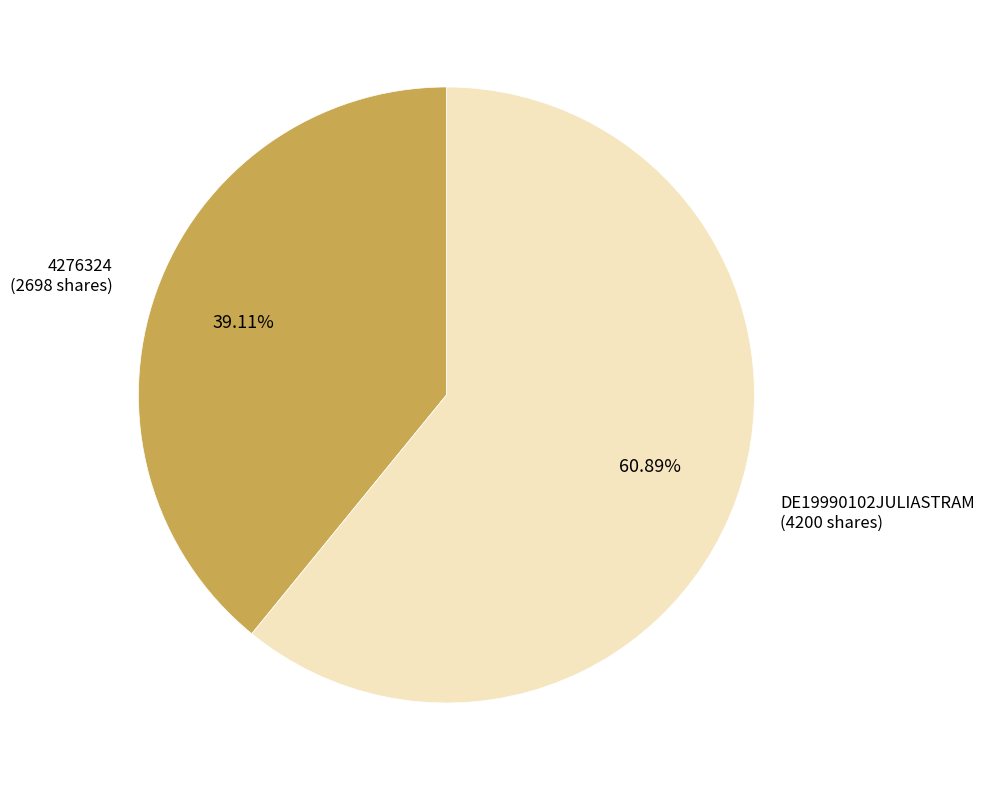

Is there a majority slice in this chart?

Yes